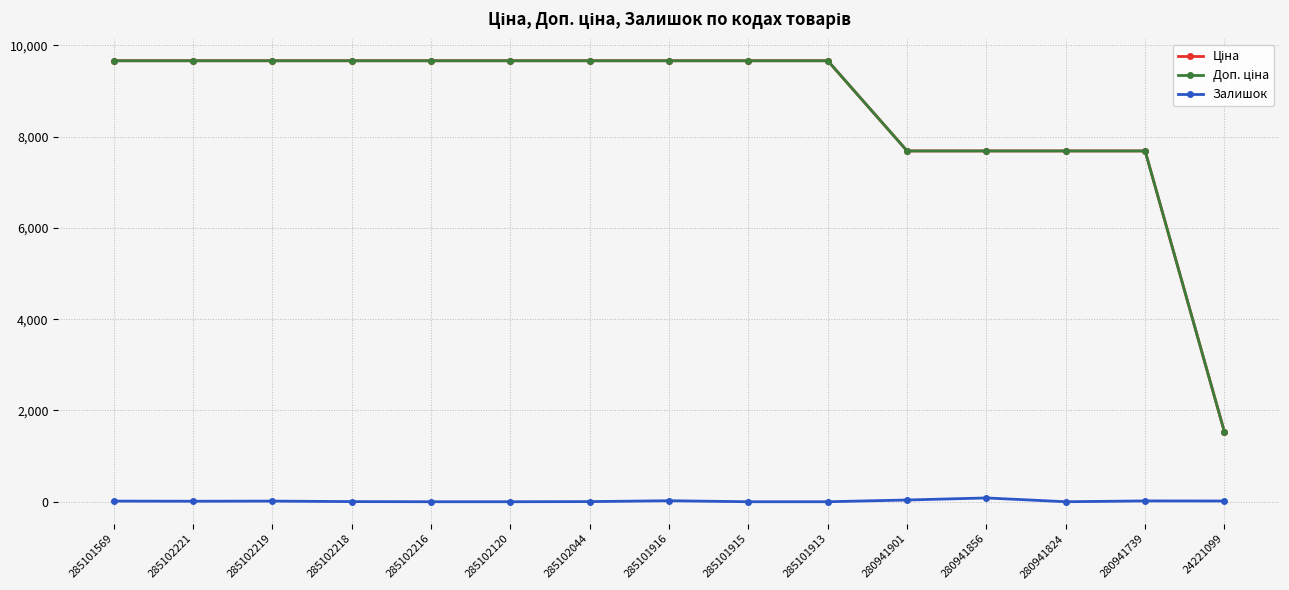

Is it true that Залишок equals 14.0 at 285102219?

True